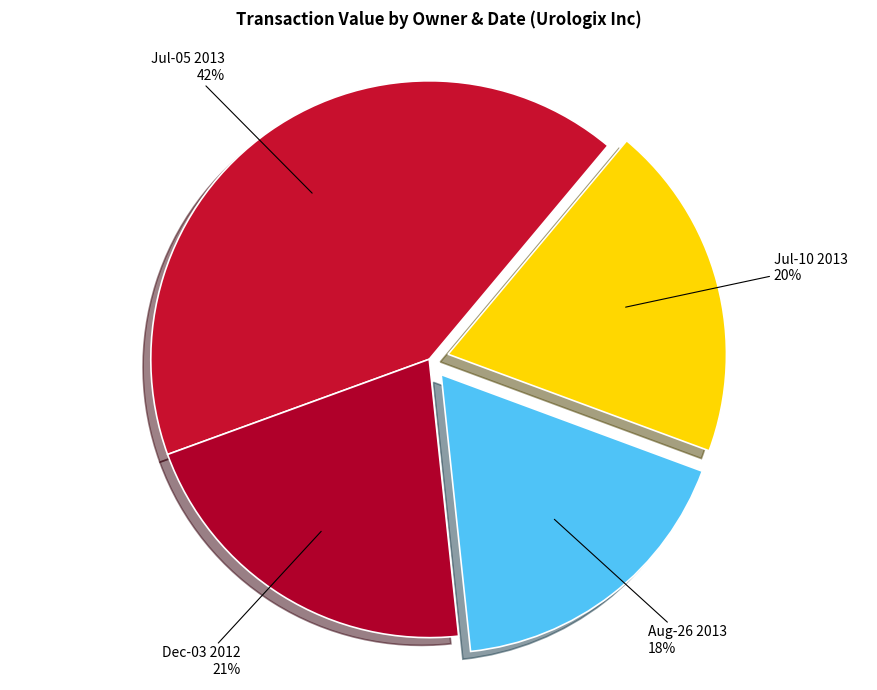

True or false: Jul-10 2013 accounts for 20% of the total.

True